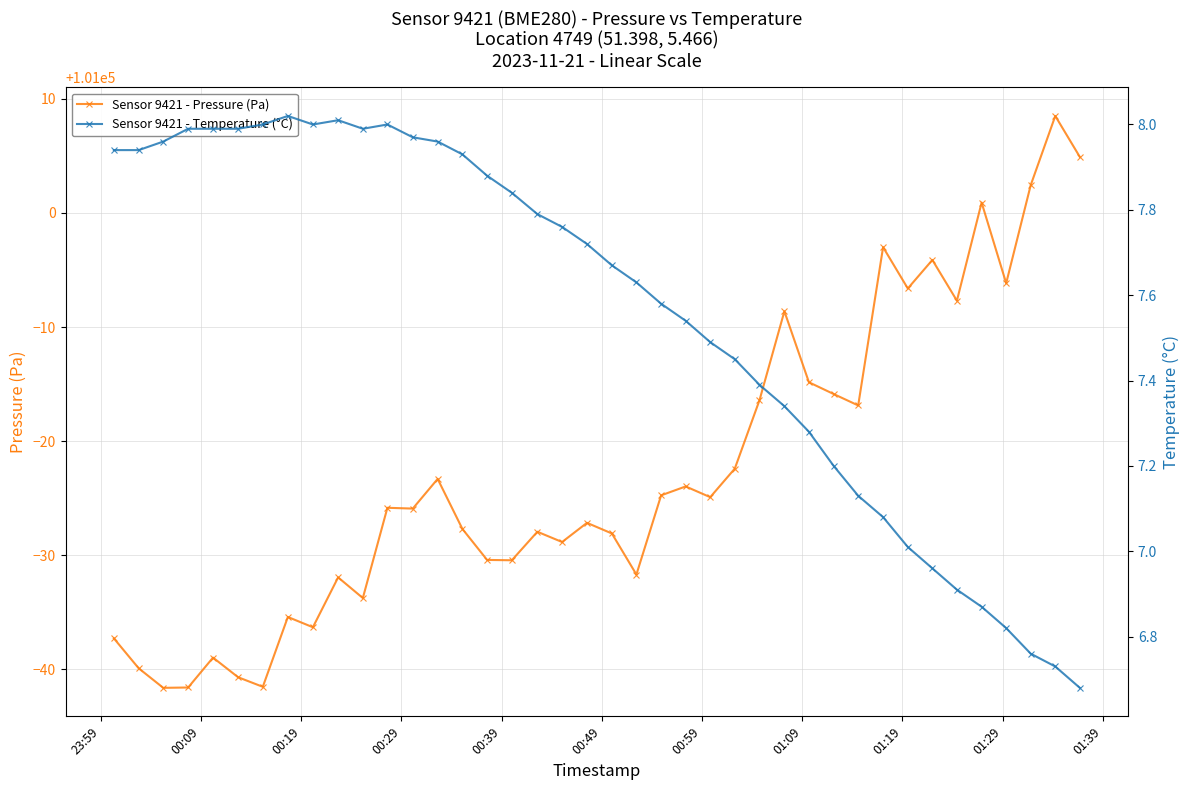

True or false: Sensor 9421 - Temperature (°C) and Sensor 9421 - Pressure (Pa) cross at least once.

False